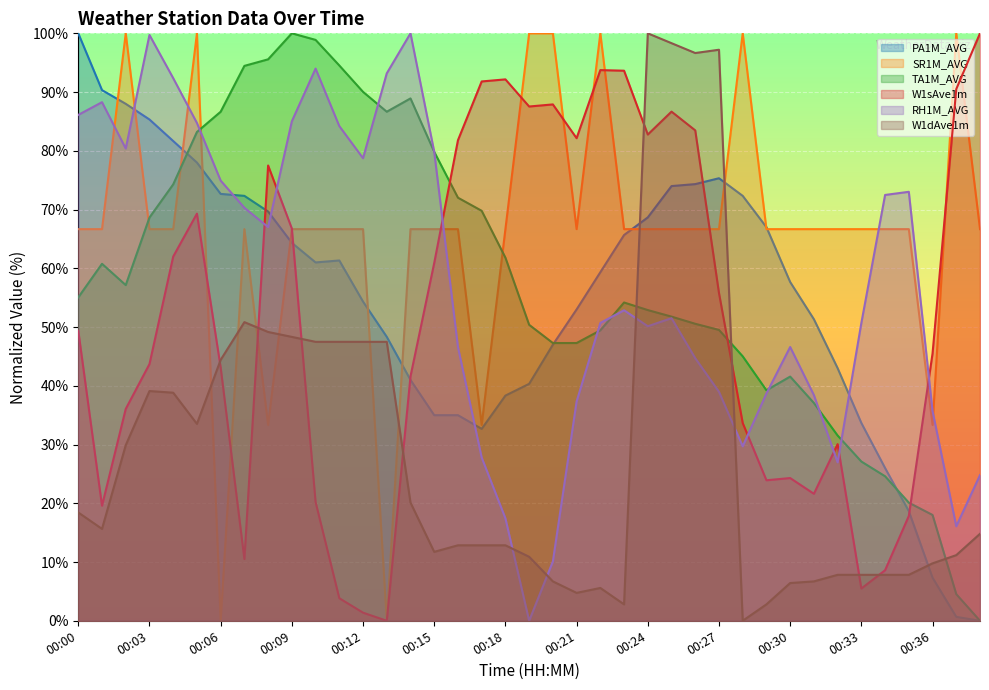

At which category is the sum across all series the highest?

00:05